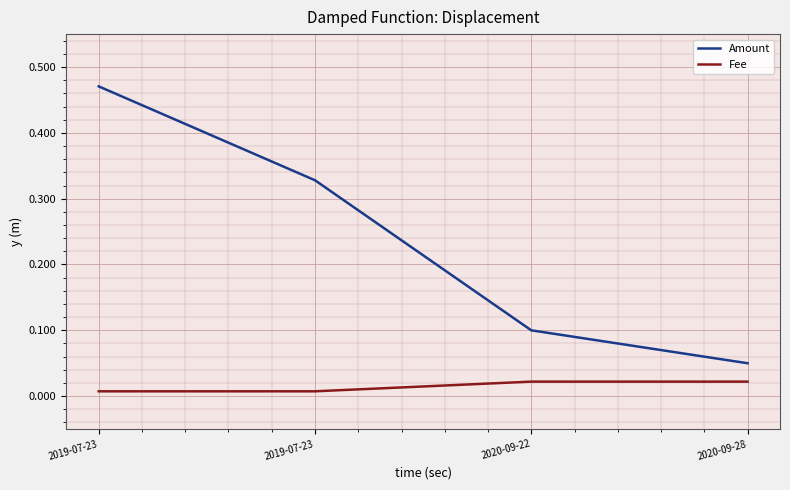

Which series has the largest total across all categories?

Amount